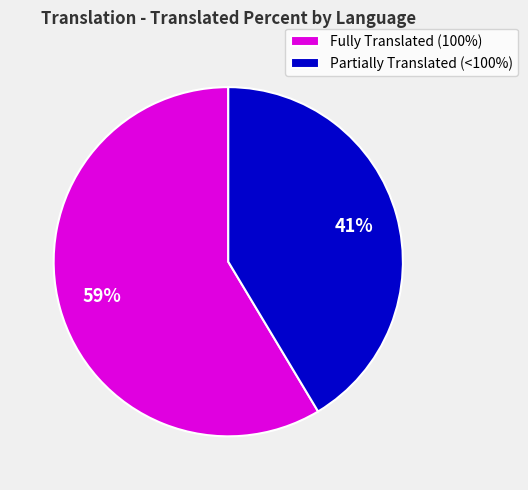

Rank the categories by value from lowest to highest.

Partially Translated (<100%), Fully Translated (100%)